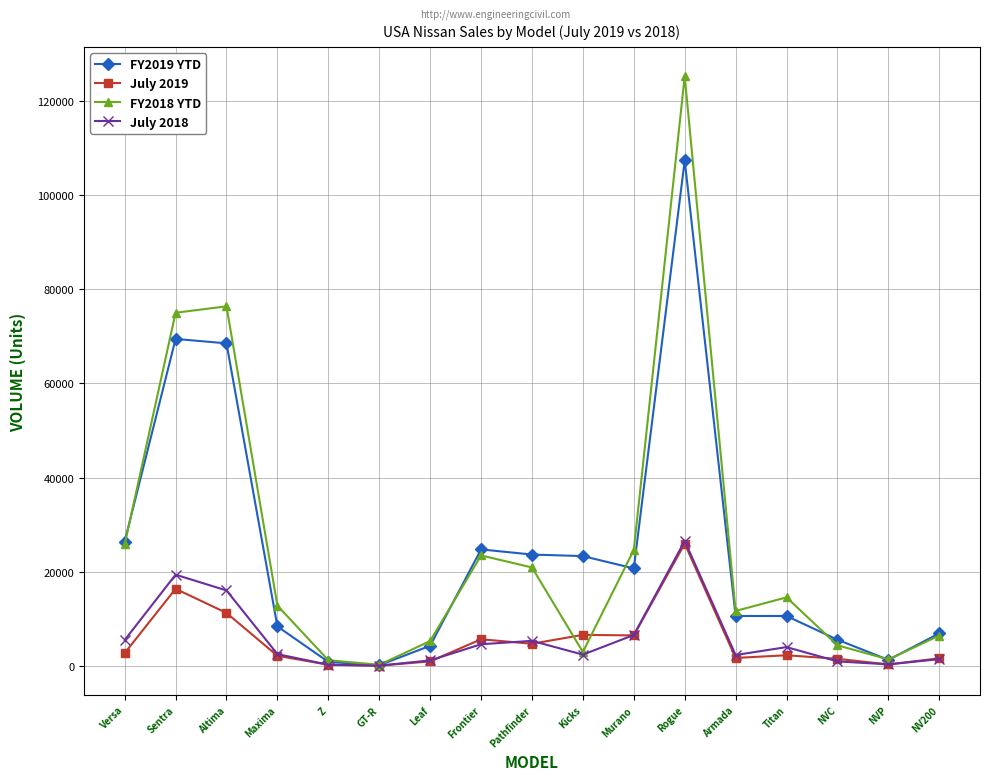

What is the maximum value shown in the chart?

125283